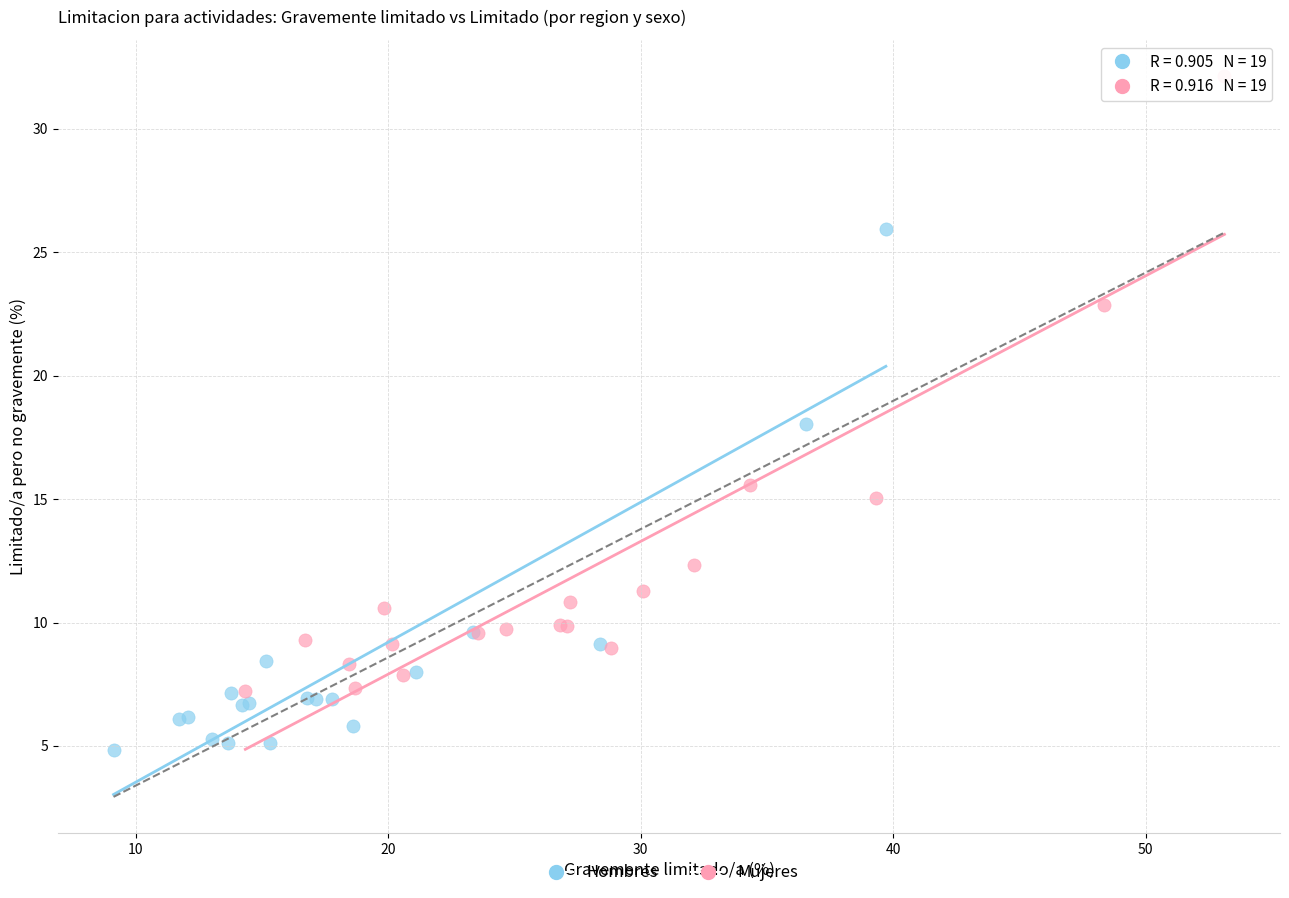

Which series has the widest spread of Y values?

Mujeres